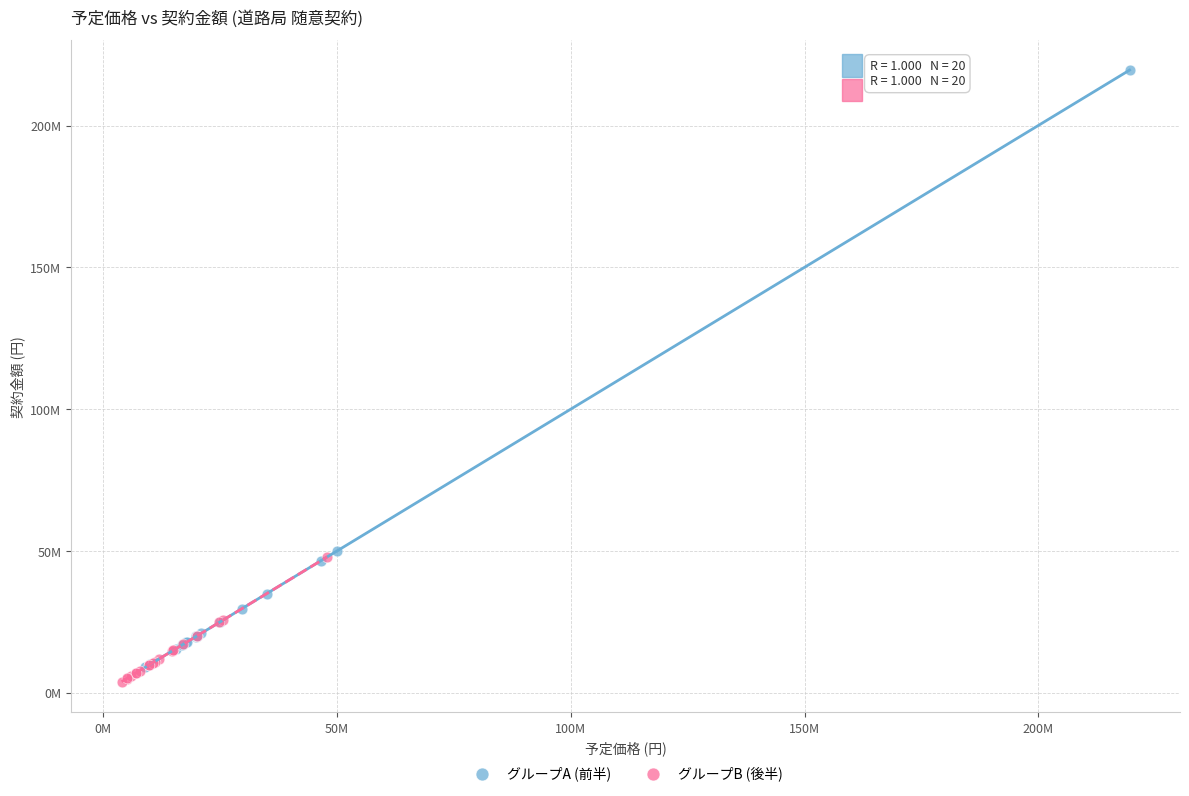

Which series reaches the maximum Y coordinate?

グループA (前半)